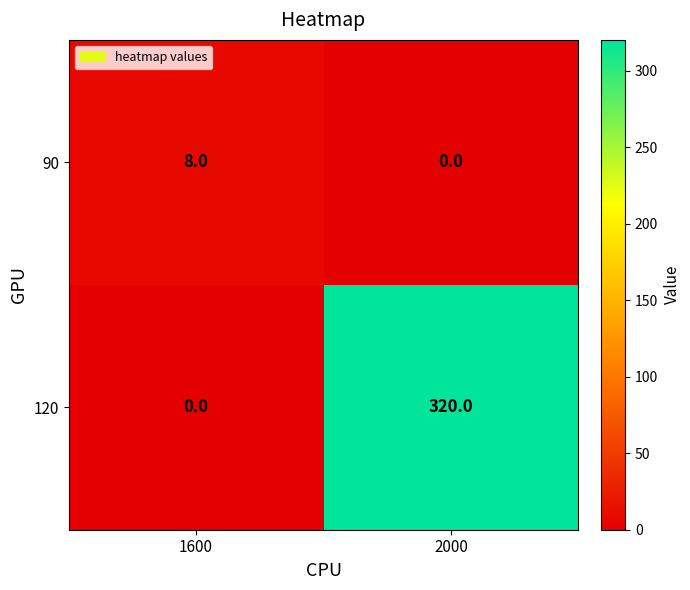

Reading left to right, transcribe all the data shown in this chart.

90: 1600=8	2000=0
120: 1600=0	2000=320